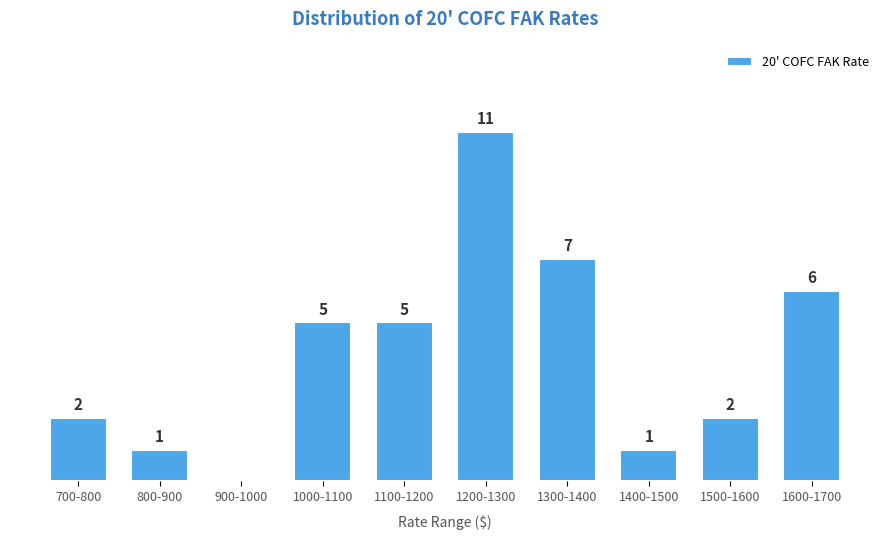

At which category does the chart reach its peak across all series?

1200-1300